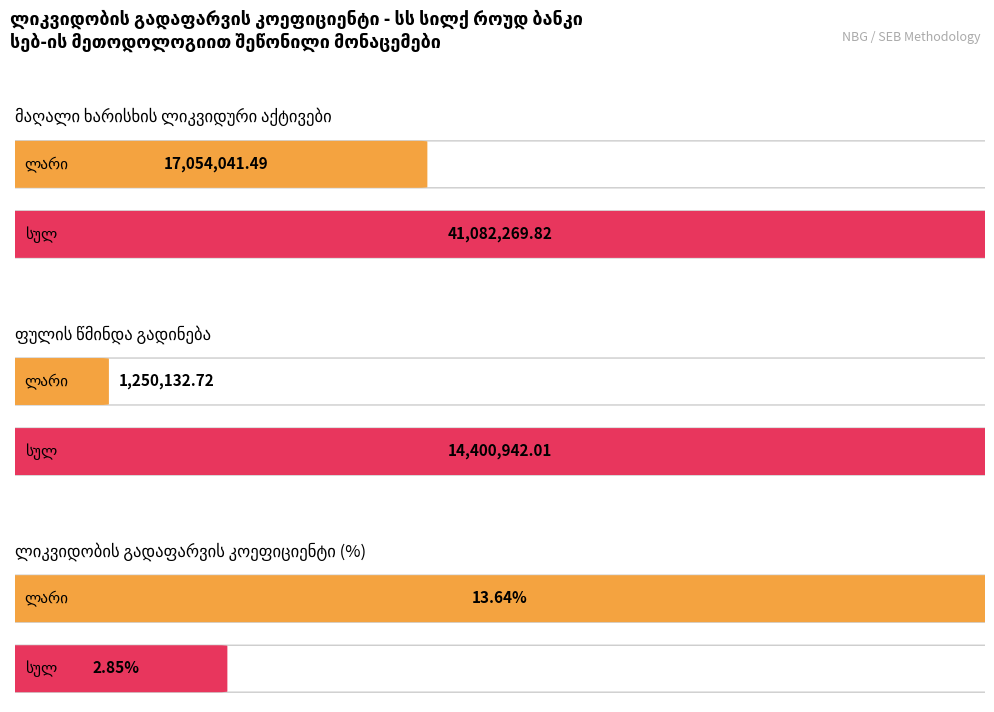

Which category has the highest value in the ლარი series?

მაღალი ხარისხის ლიკვიდური აქტივები